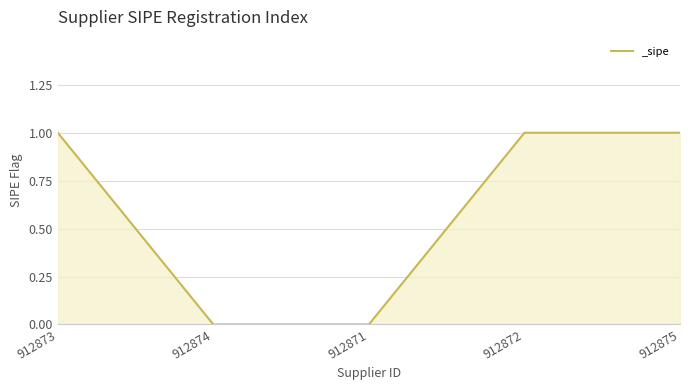

How many values are below 1?

2